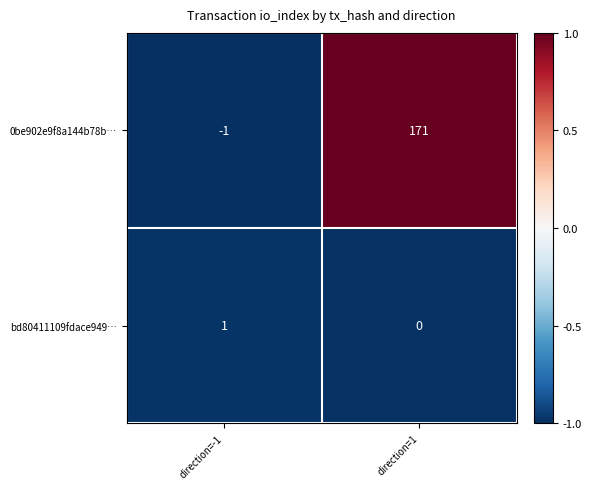

At which category does the chart reach its peak across all series?

direction=1